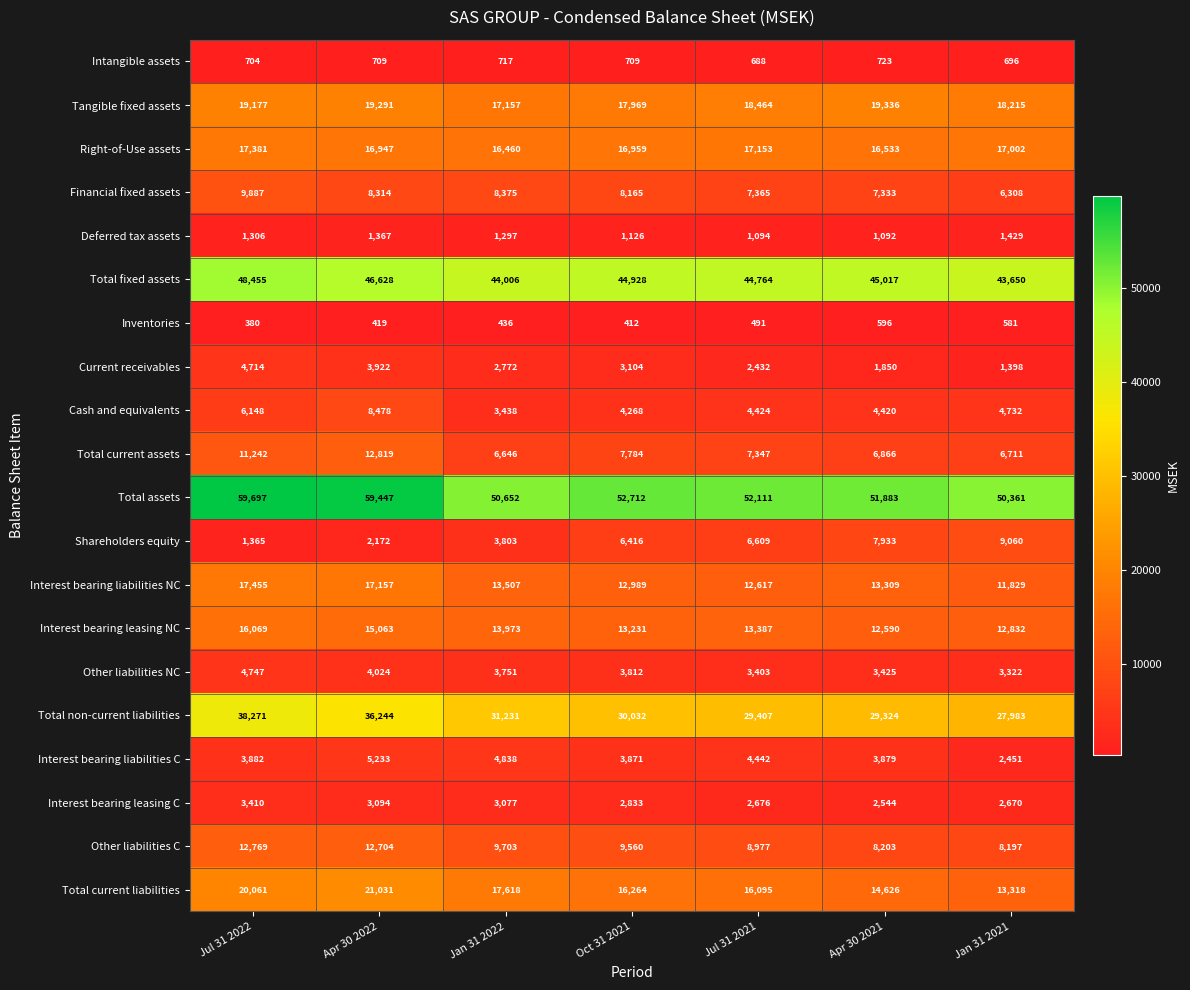

Is the value of Interest bearing liabilities C at Apr 30 2021 greater than the value of Intangible assets at Apr 30 2022?

Yes